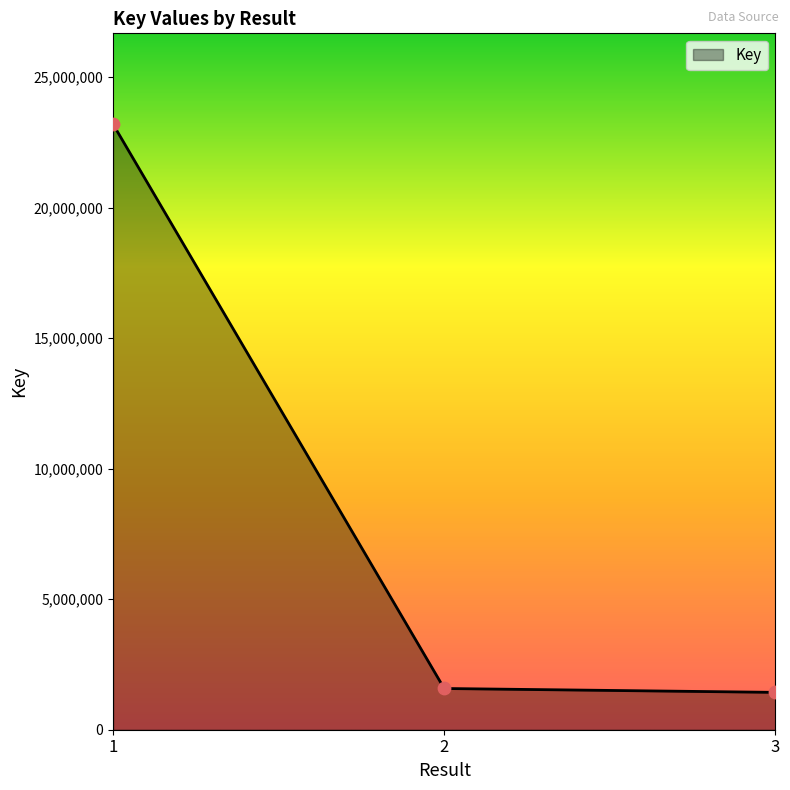

What is the change in value from 1 to 2?

-21616351